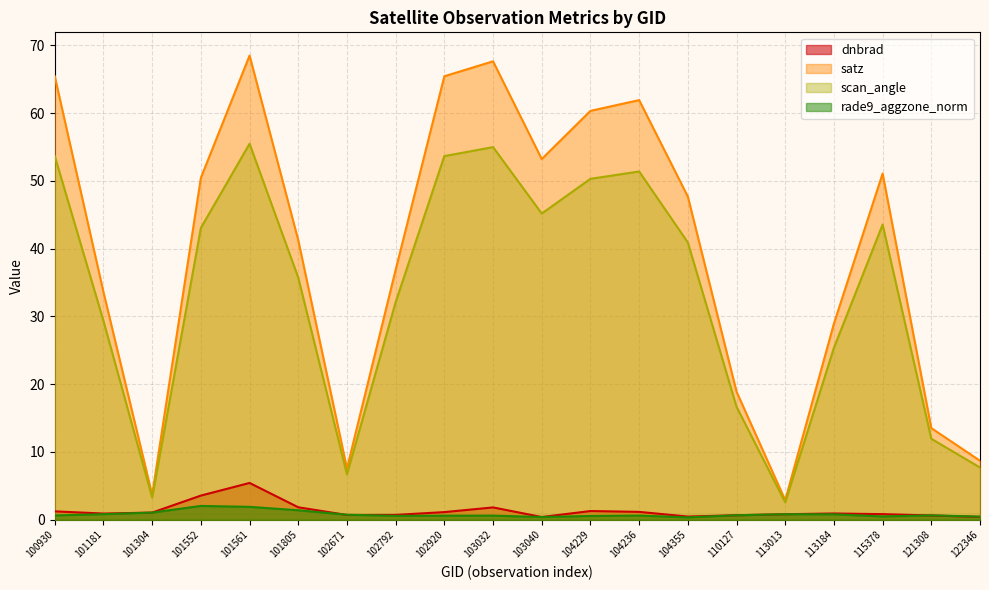

The scan_angle series shows 34.5 at 113184. True or false?

False